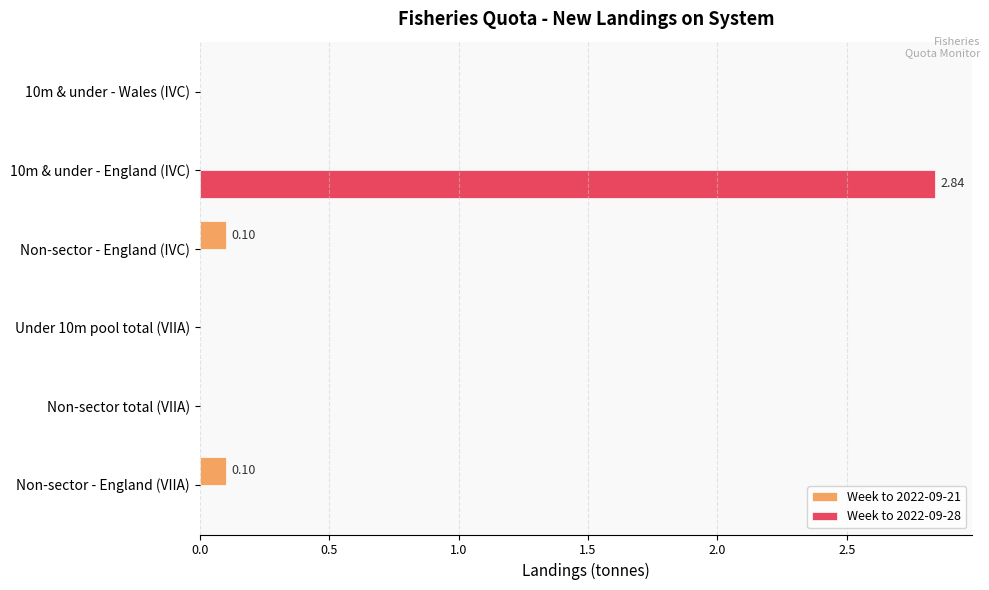

Count the number of categories in the chart.

6